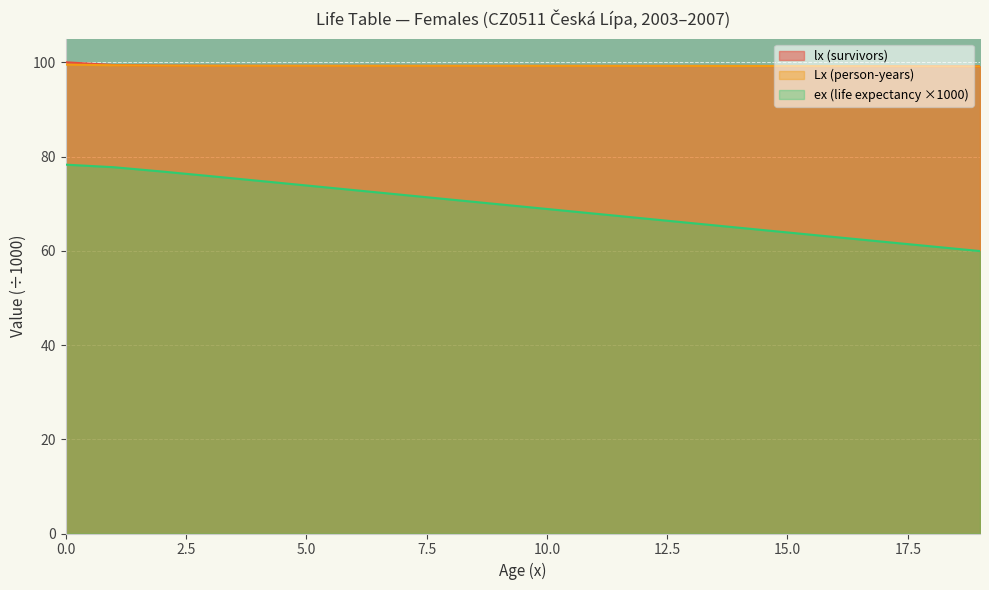

Reading left to right, what are all the values shown in this chart?

lx: 100.0	99.4	99.3	99.3	99.3	99.3	99.2	99.2	99.2	99.2	99.2	99.2	99.2	99.2	99.2	99.2	99.2	99.2	99.2	99.1
Lx: 99.5	99.4	99.3	99.3	99.3	99.3	99.2	99.2	99.2	99.2	99.2	99.2	99.2	99.2	99.2	99.2	99.2	99.2	99.1	99.1
ex: 78.3	77.7	76.8	75.8	74.9	73.9	72.9	71.9	70.9	69.9	68.9	67.9	66.9	65.9	64.9	63.9	62.9	61.9	60.9	59.9